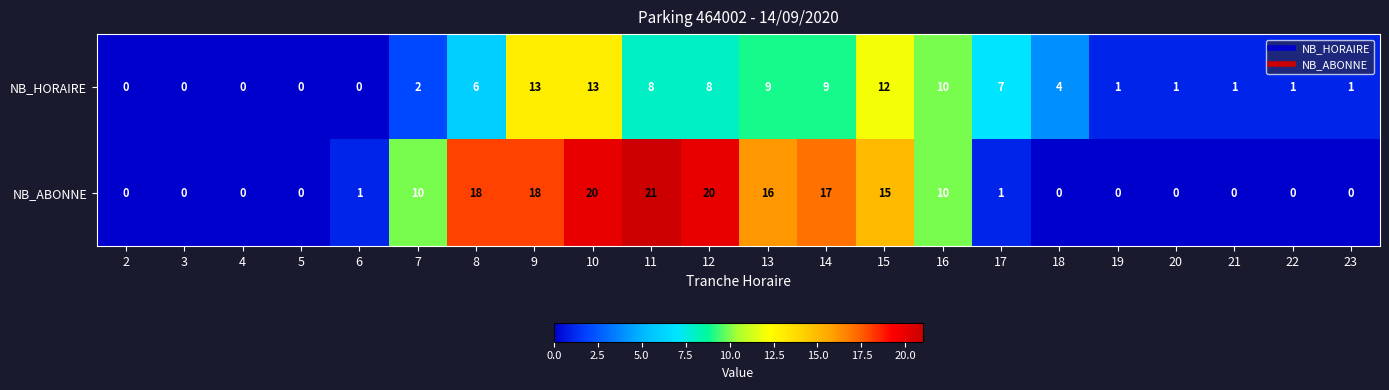

List the series in order of their peak value, highest first.

NB_ABONNE, NB_HORAIRE